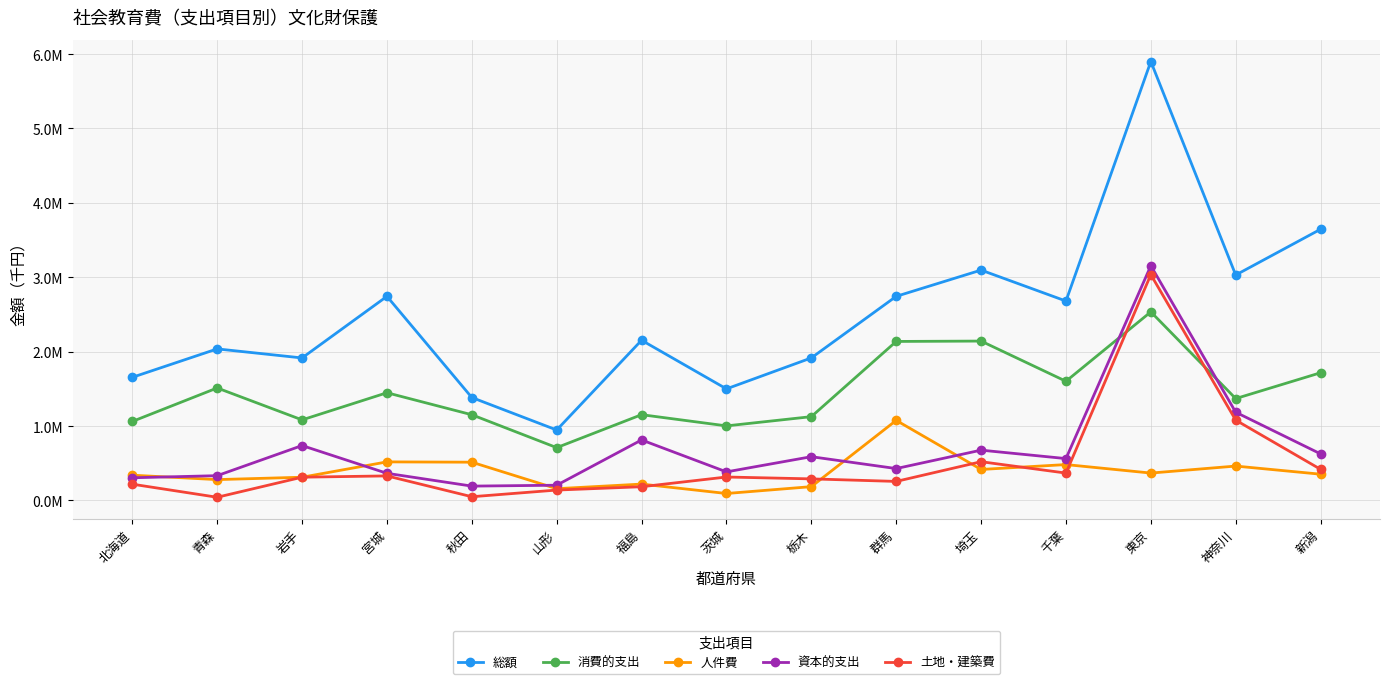

At how many categories does at least one series exceed 459255?

15